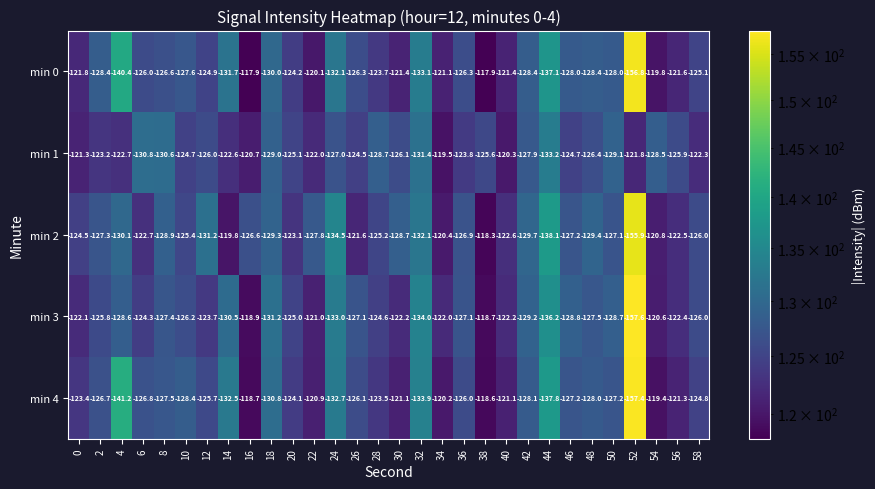

What is the difference between the highest and lowest values at 50?

2.0